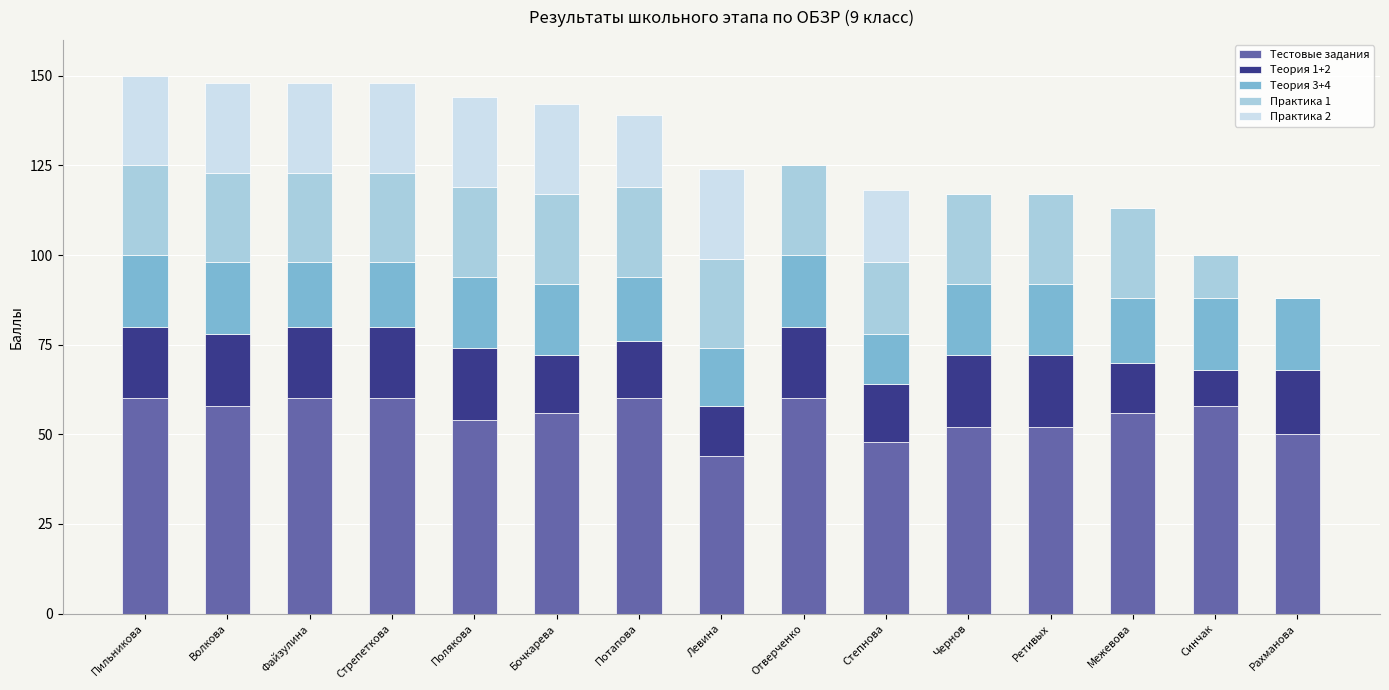

The value of Тестовые задания at Рахманова is 82. True or false?

False